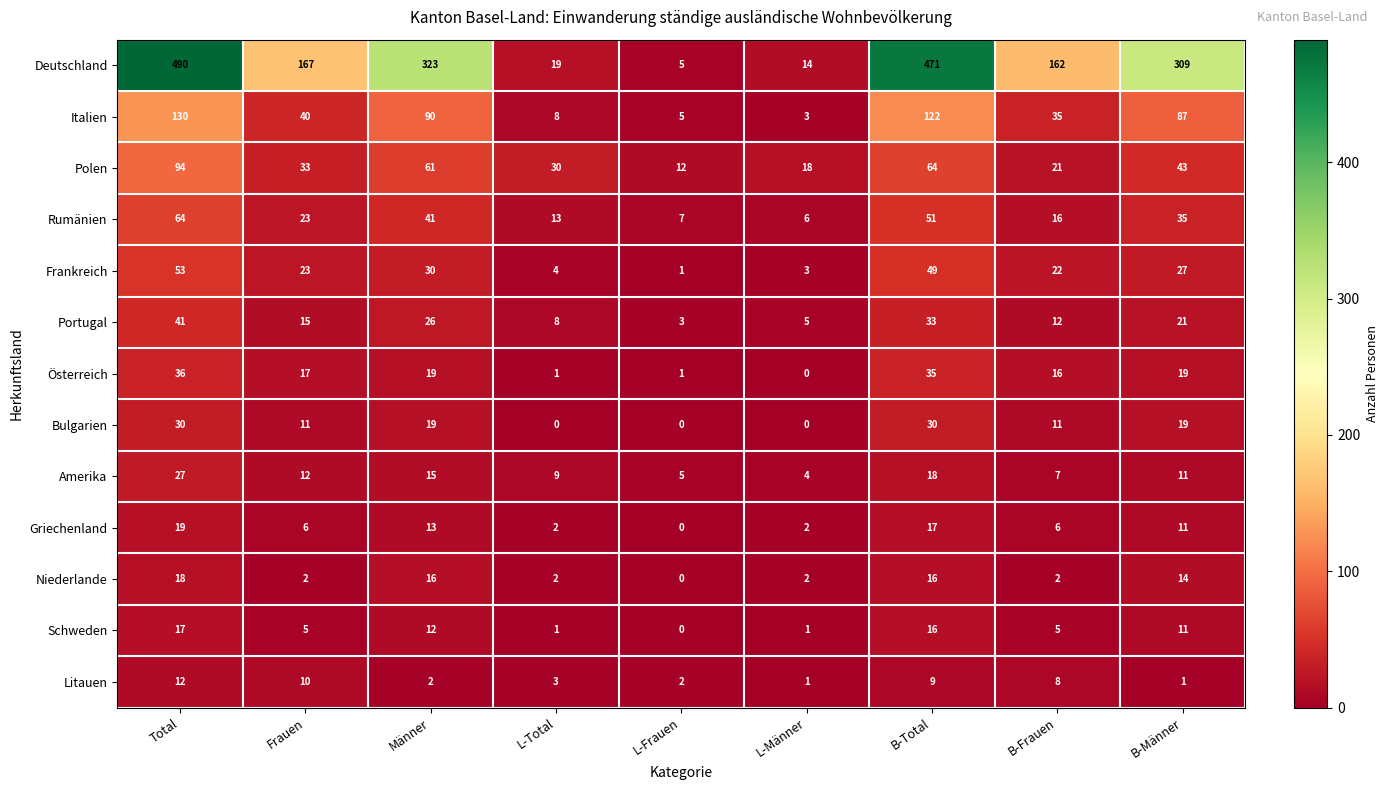

How many values in the Bulgarien series are below 11?

3